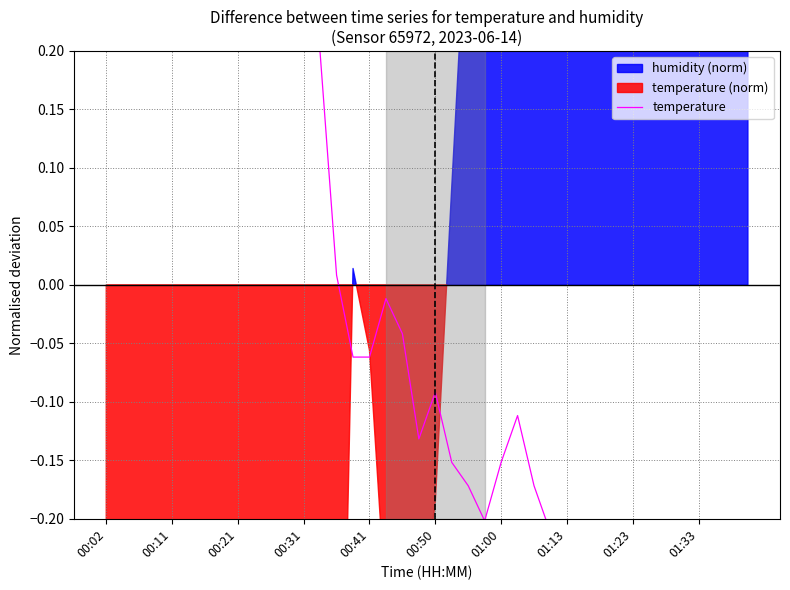

What is the minimum value shown in the chart?

-0.8